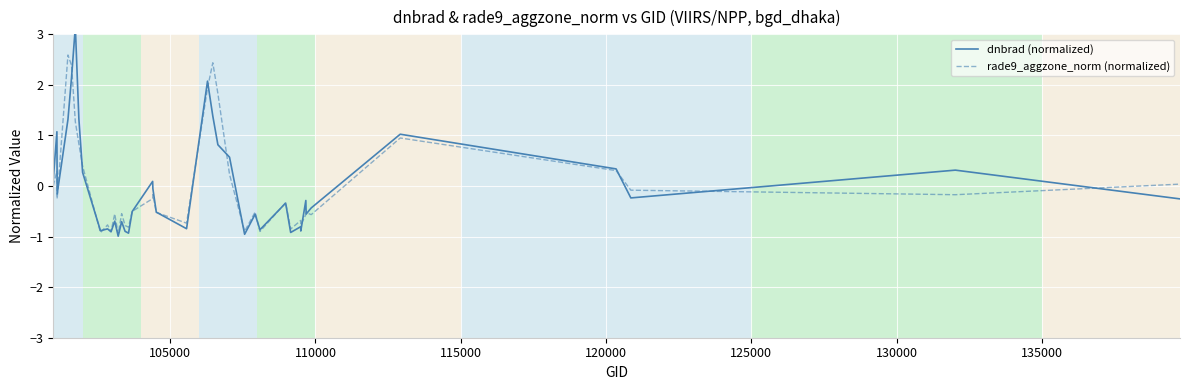

Rank the series by their maximum value, from highest to lowest.

dnbrad (normalized), rade9_aggzone_norm (normalized)